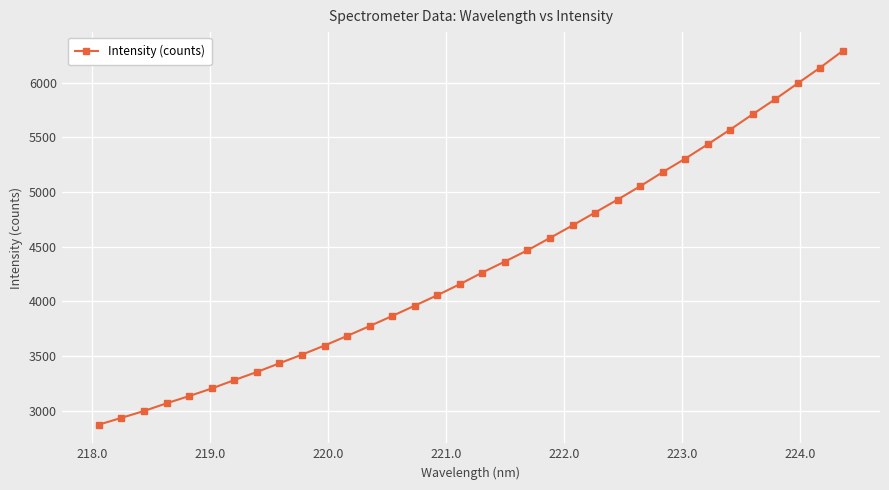

What is the sum of all values?

147516.2